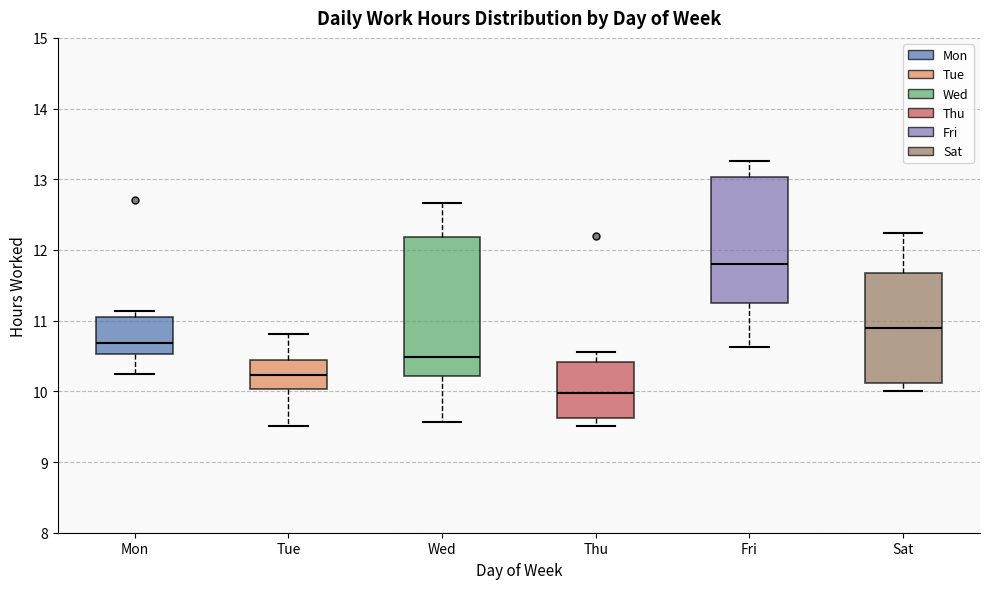

Where does the lower whisker of the box for Sat end on the y-axis? The values are not printed on the chart, so give them approximately, as read against the axis.

10.0